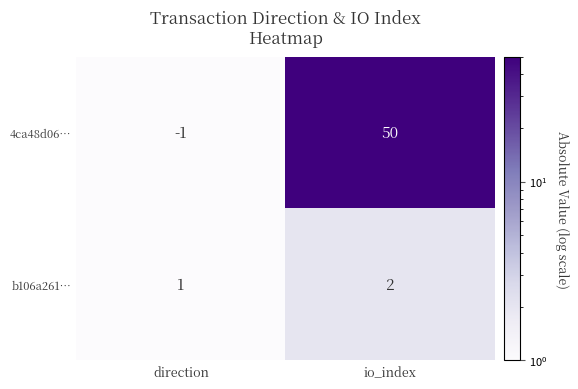

At how many categories does at least one series exceed 33?

1